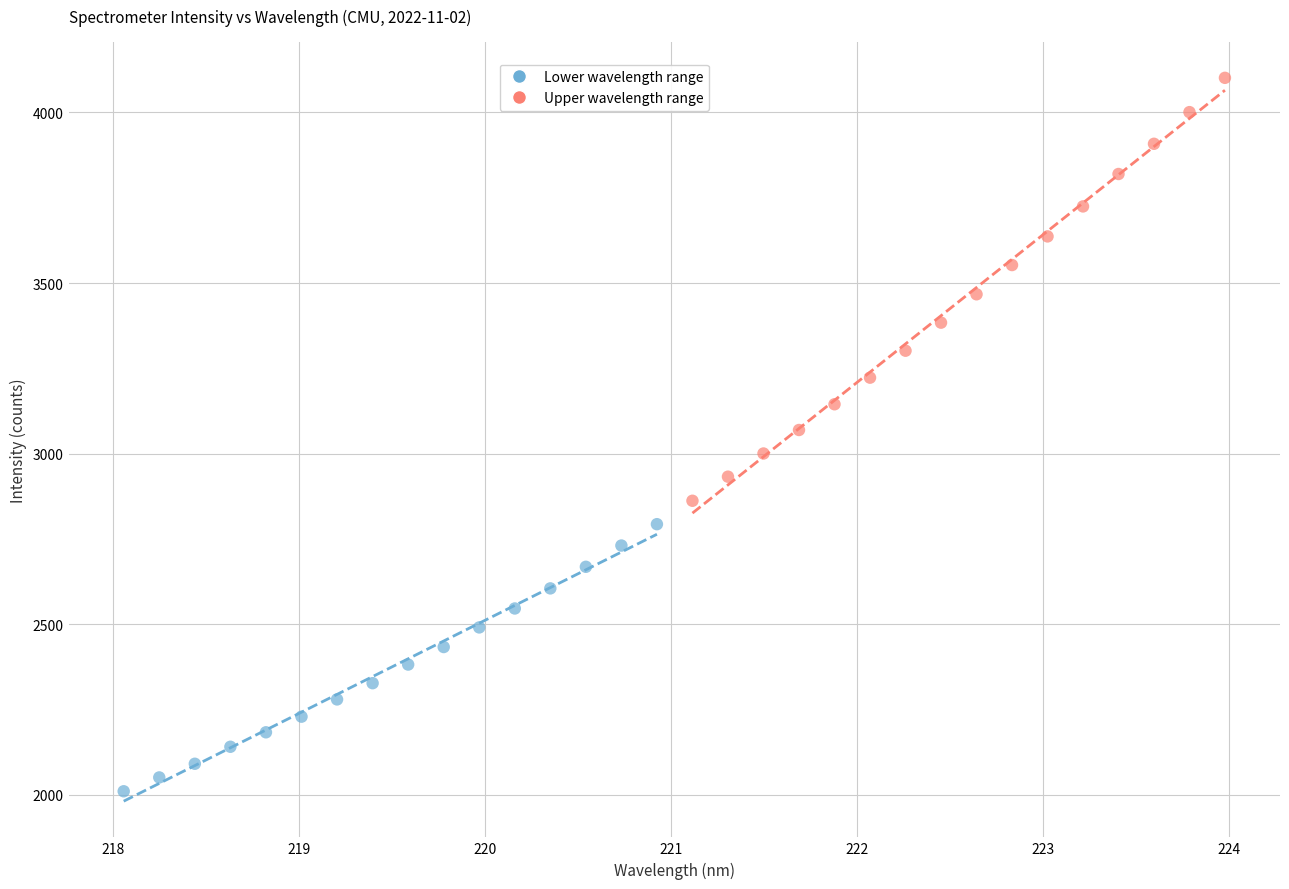

Which series has the widest spread of Y values?

Upper wavelength range